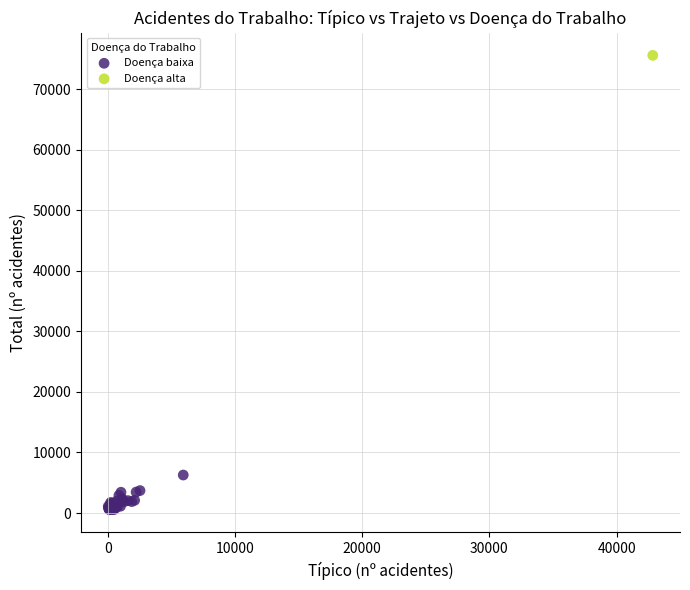

What are all the series names shown in the legend?

Doença baixa, Doença alta